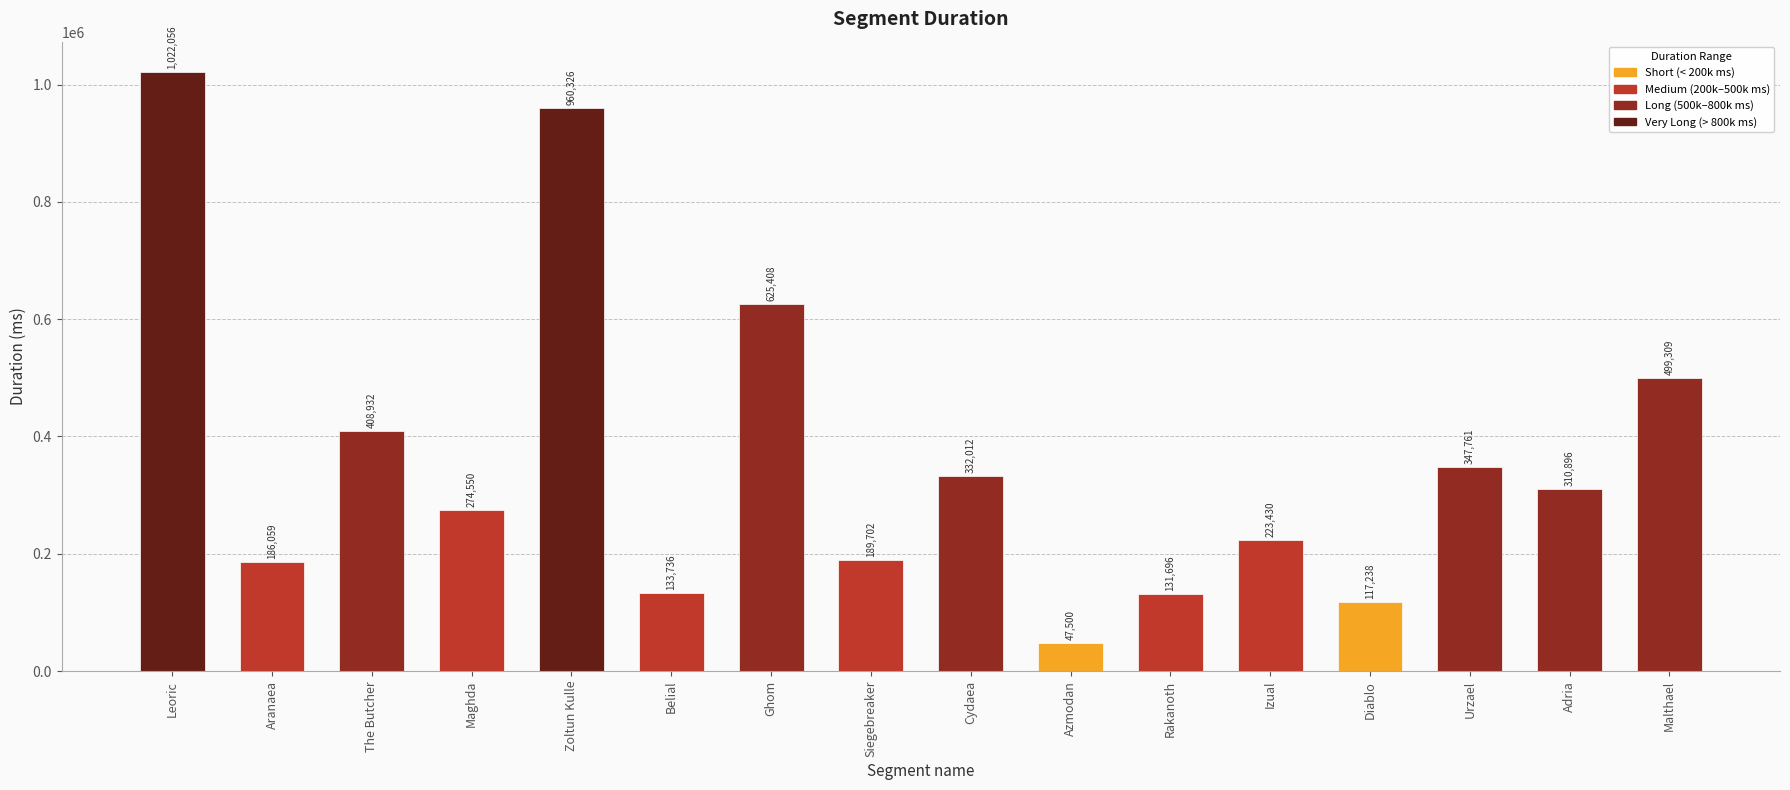

Which category has the lowest value across all series?

Azmodan